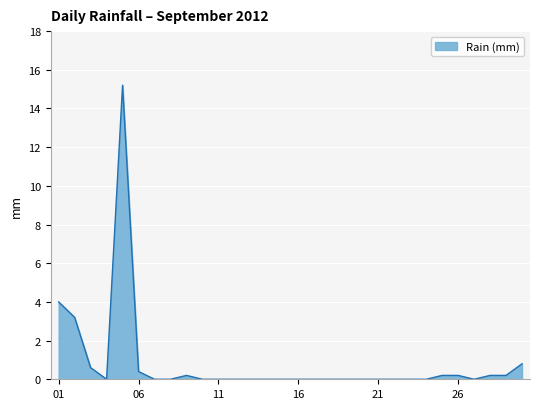

What is the difference between the maximum and minimum values?

15.2